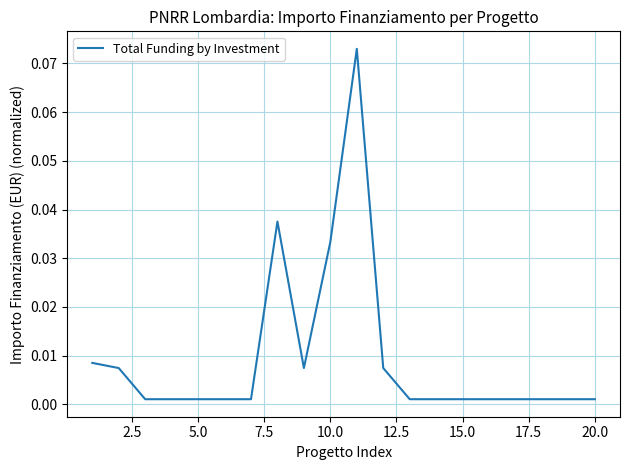

How many lines are shown in the chart?

1